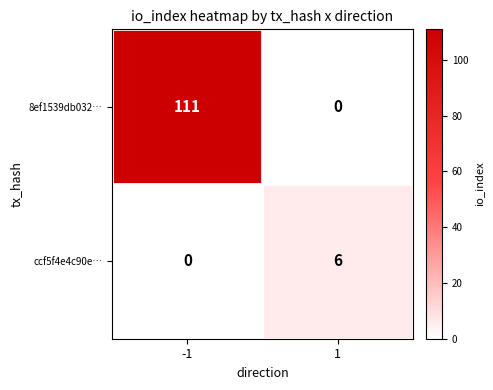

The value of ccf5f4e4c90e… at 1 is 6. True or false?

True